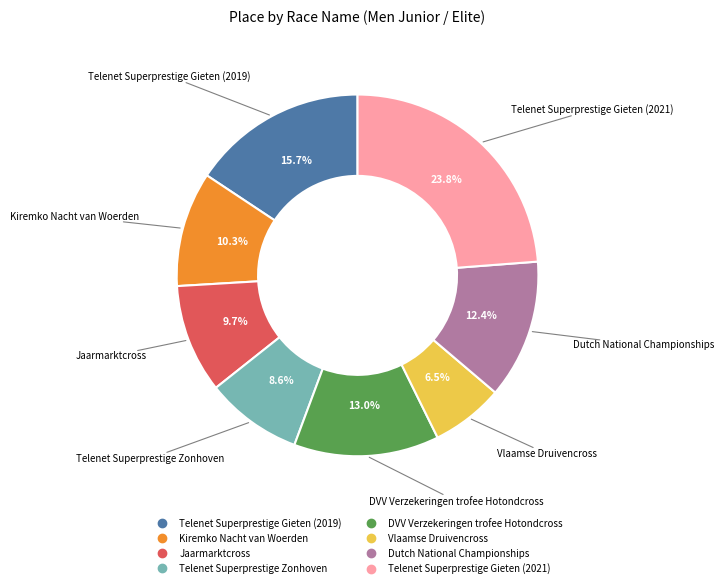

What is the smallest slice in the pie chart?

Vlaamse Druivencross